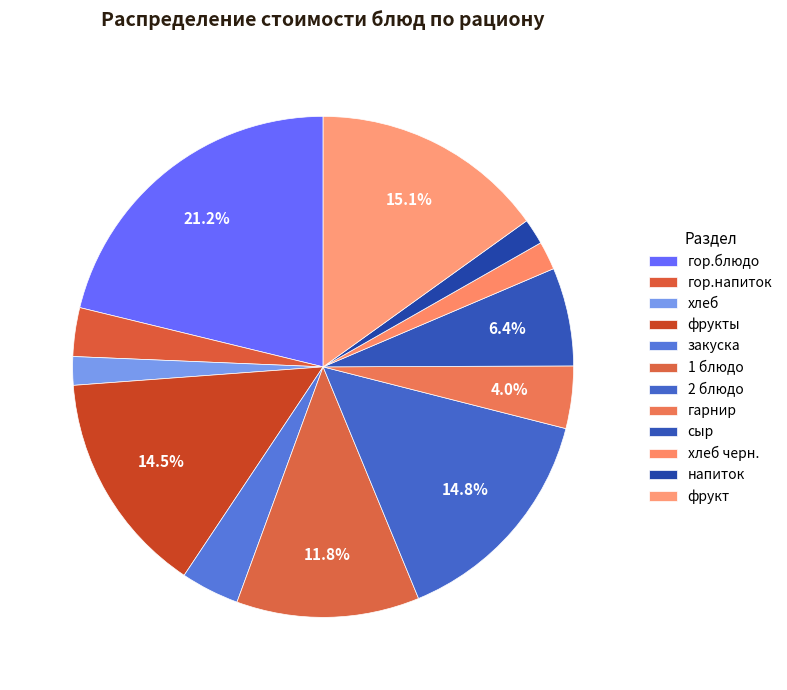

Which slice is the largest?

гор.блюдо